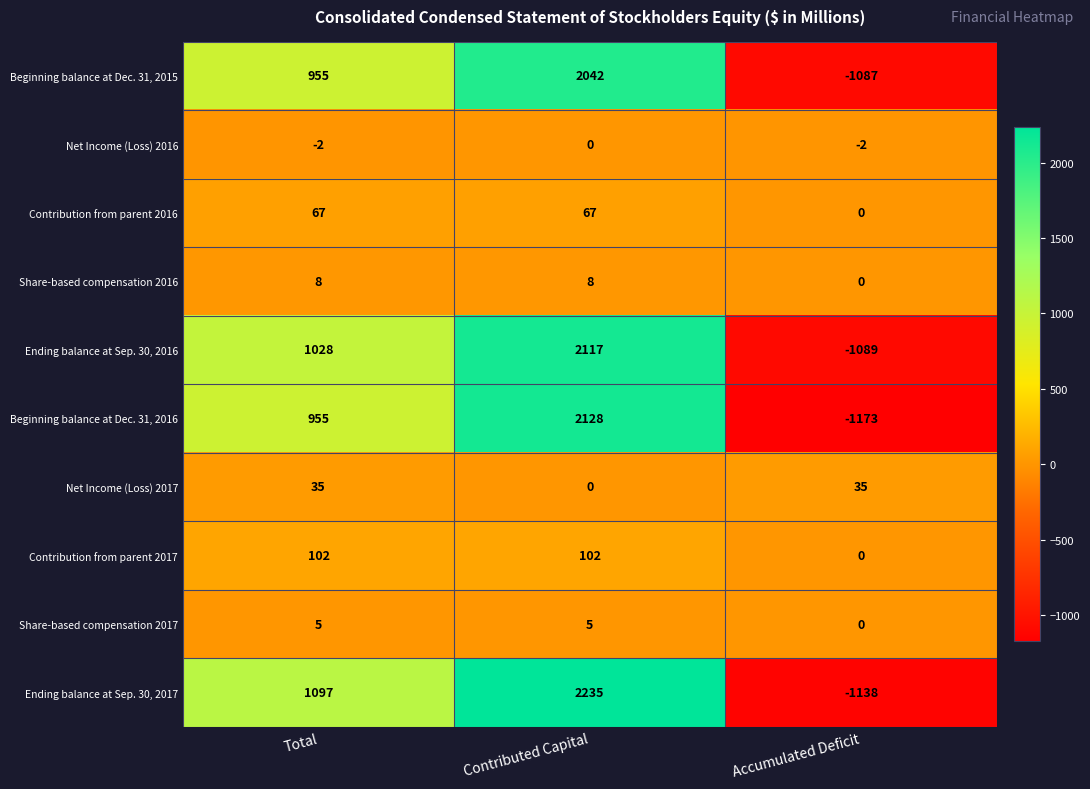

Rank the series by their maximum value, from highest to lowest.

Ending balance at Sep. 30, 2017, Beginning balance at Dec. 31, 2016, Ending balance at Sep. 30, 2016, Beginning balance at Dec. 31, 2015, Contribution from parent 2017, Contribution from parent 2016, Net Income (Loss) 2017, Share-based compensation 2016, Share-based compensation 2017, Net Income (Loss) 2016